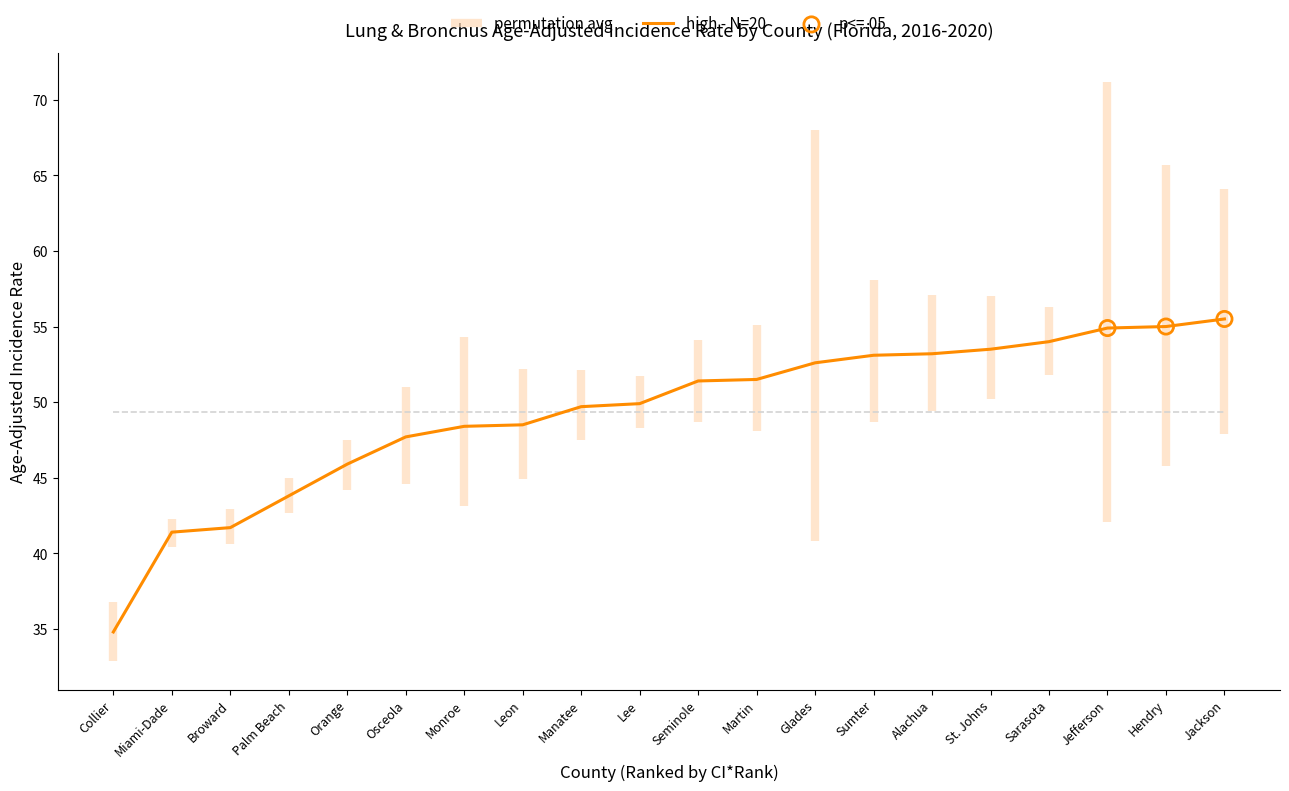

Which category has the lowest value in the high - N=20 series?

Collier